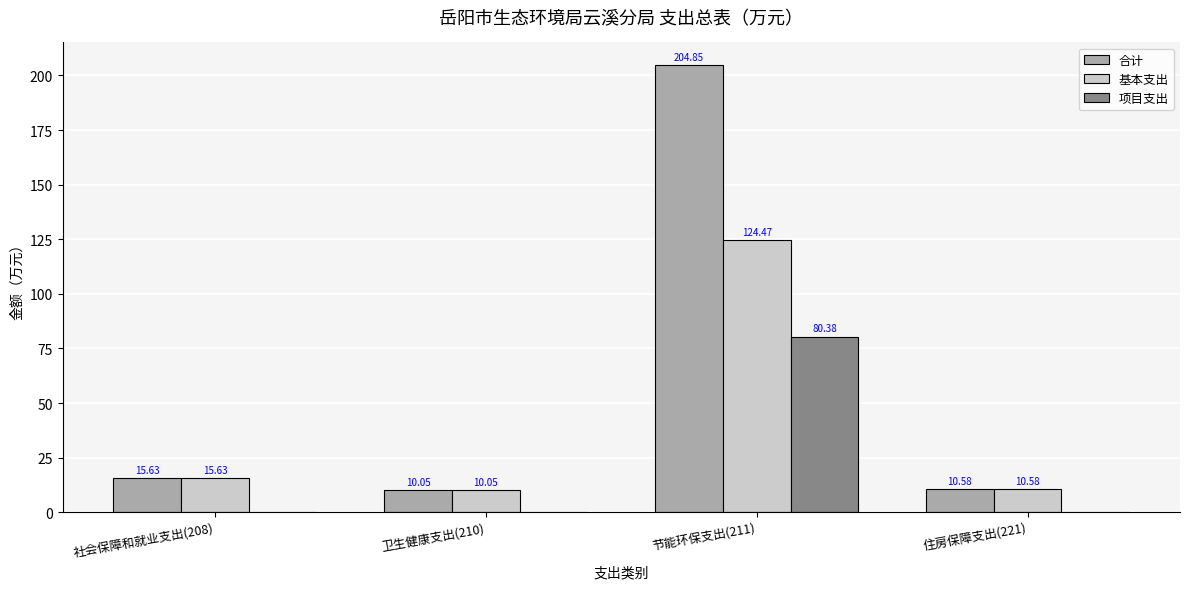

Is the value of 项目支出 at 住房保障支出(221) greater than the value of 基本支出 at 住房保障支出(221)?

No